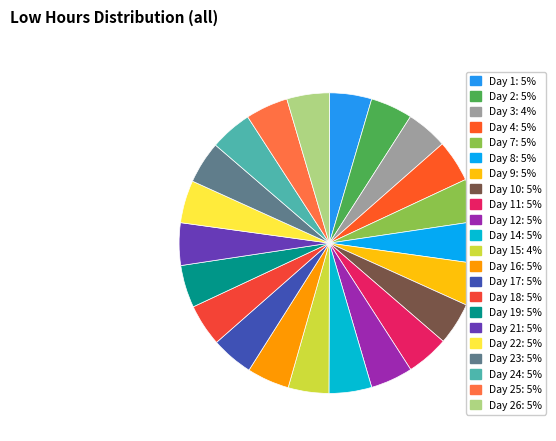

How many segments does this pie chart have?

22